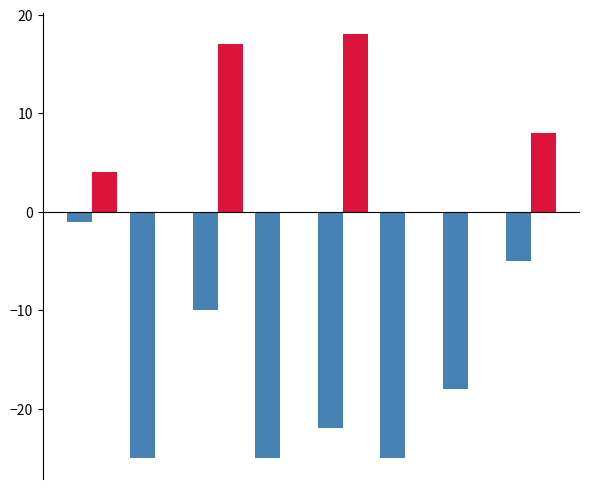

How many series are shown in this chart?

2